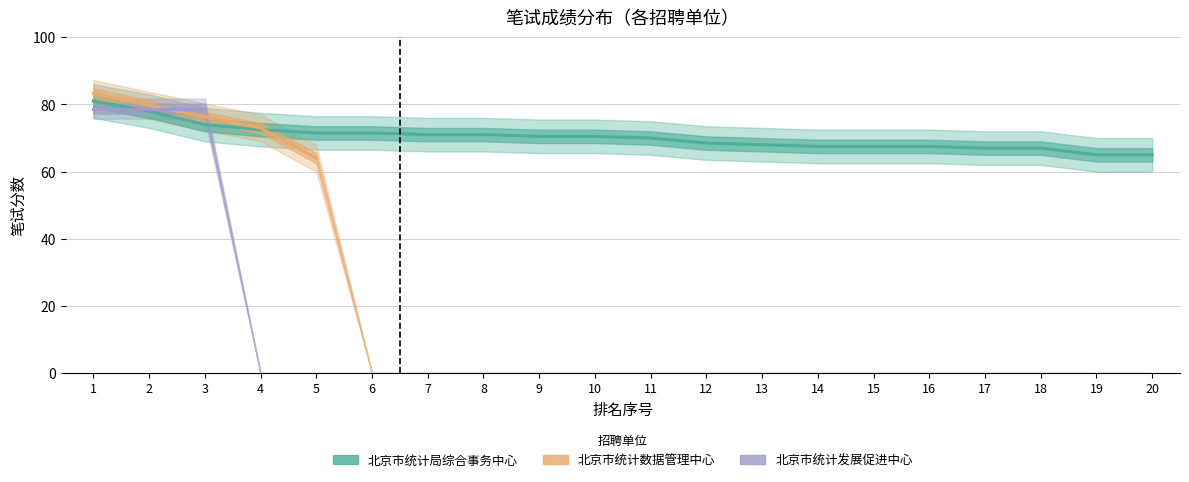

Where does the 北京市统计局综合事务中心 series first go above 70?

1